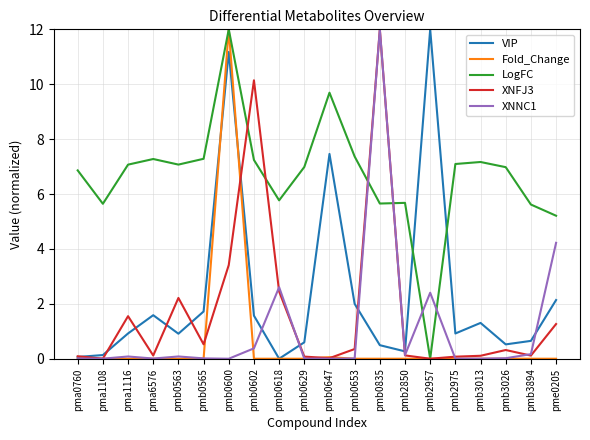

At which label does XNFJ3 reach its peak?

pmb0835